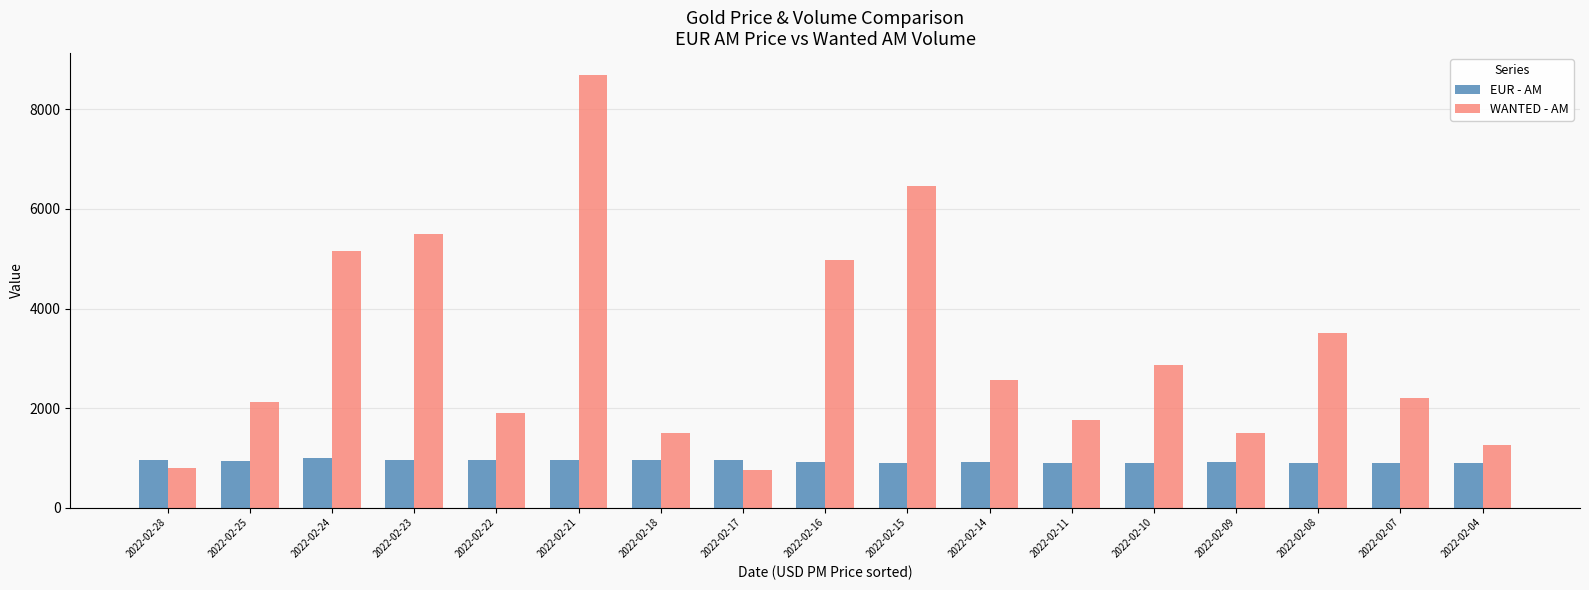

The EUR - AM series shows 944.5 at 2022-02-25. True or false?

True